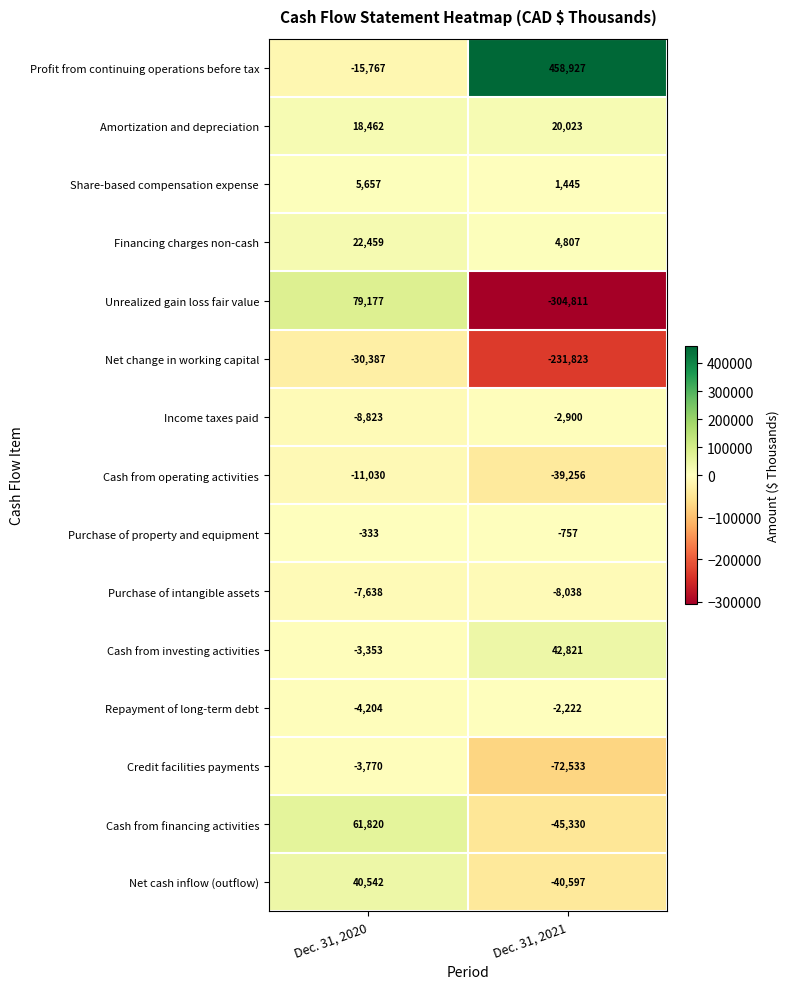

How many data points does each series have?

2